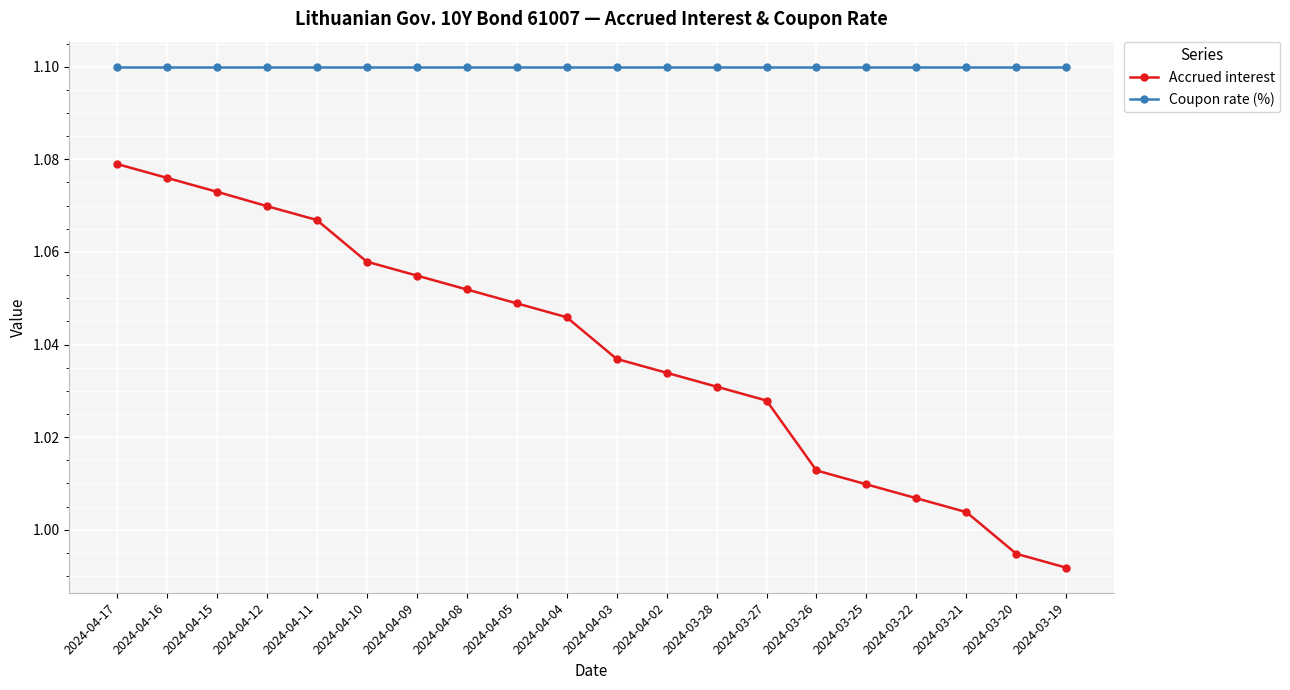

What are all the series names shown in the legend?

Accrued interest, Coupon rate (%)